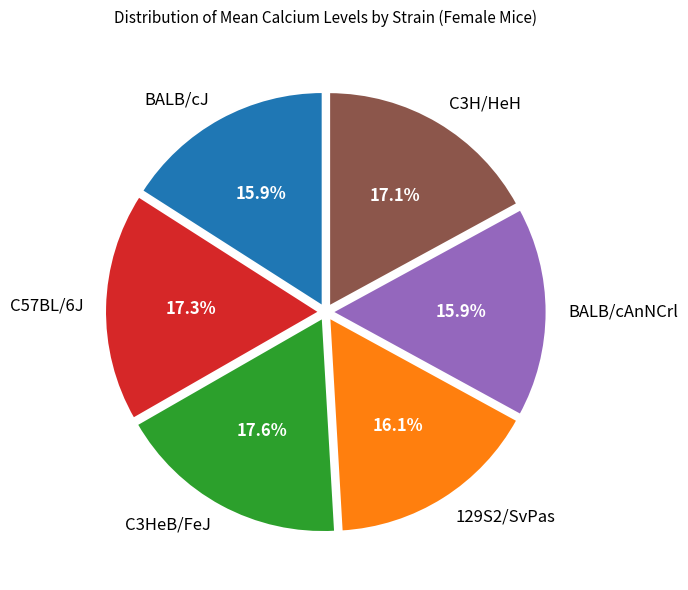

How much of the chart is everything except C57BL/6J?

82.7%